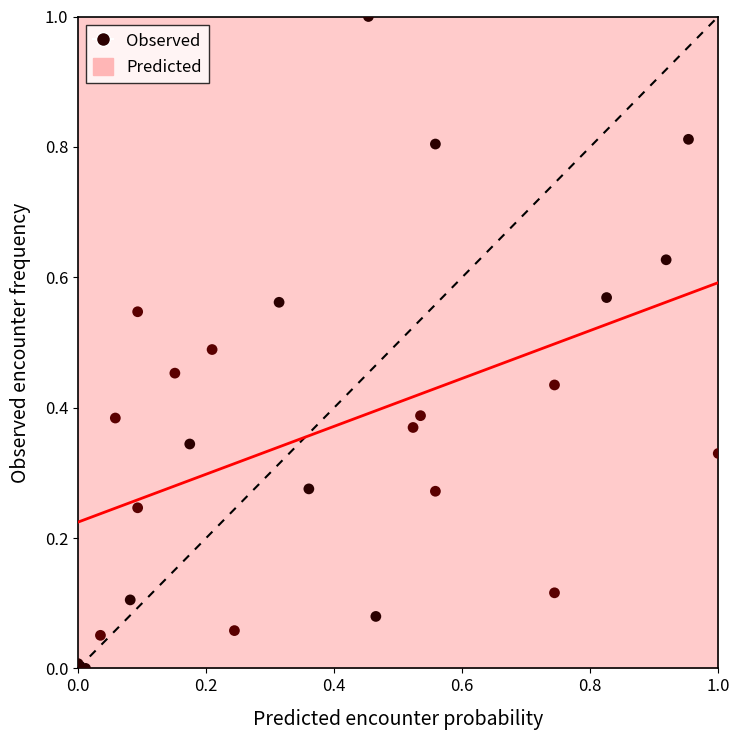

What is the range of Y values (max minus min)?

1.0